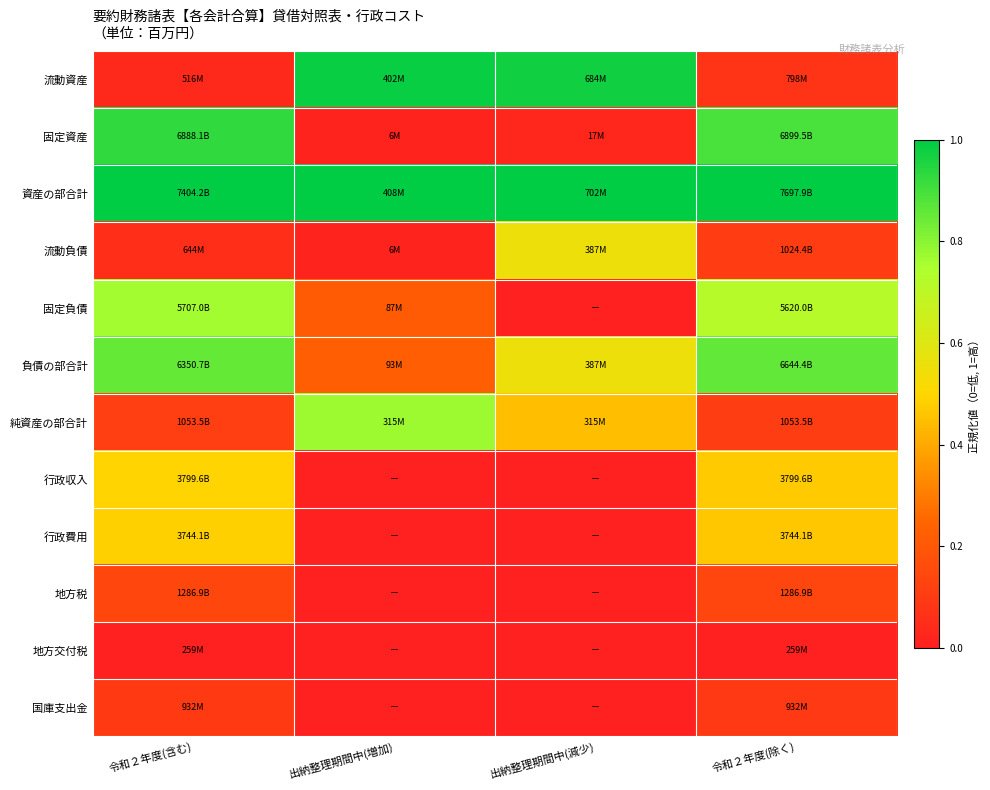

At which category is the sum across all series the highest?

令和２年度(含む)